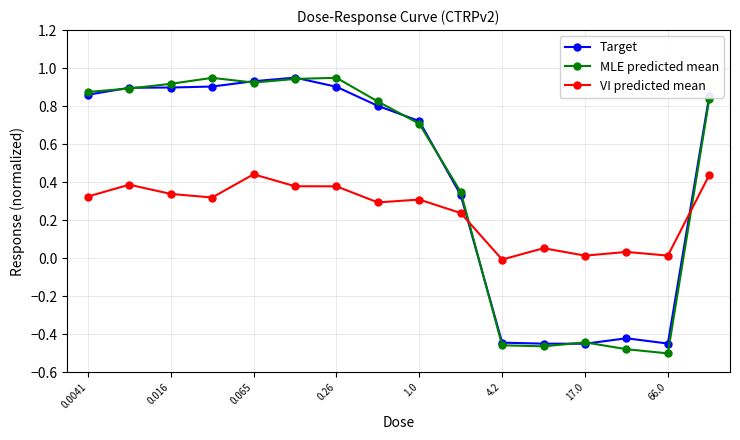

True or false: MLE predicted mean and VI predicted mean cross at least once.

True